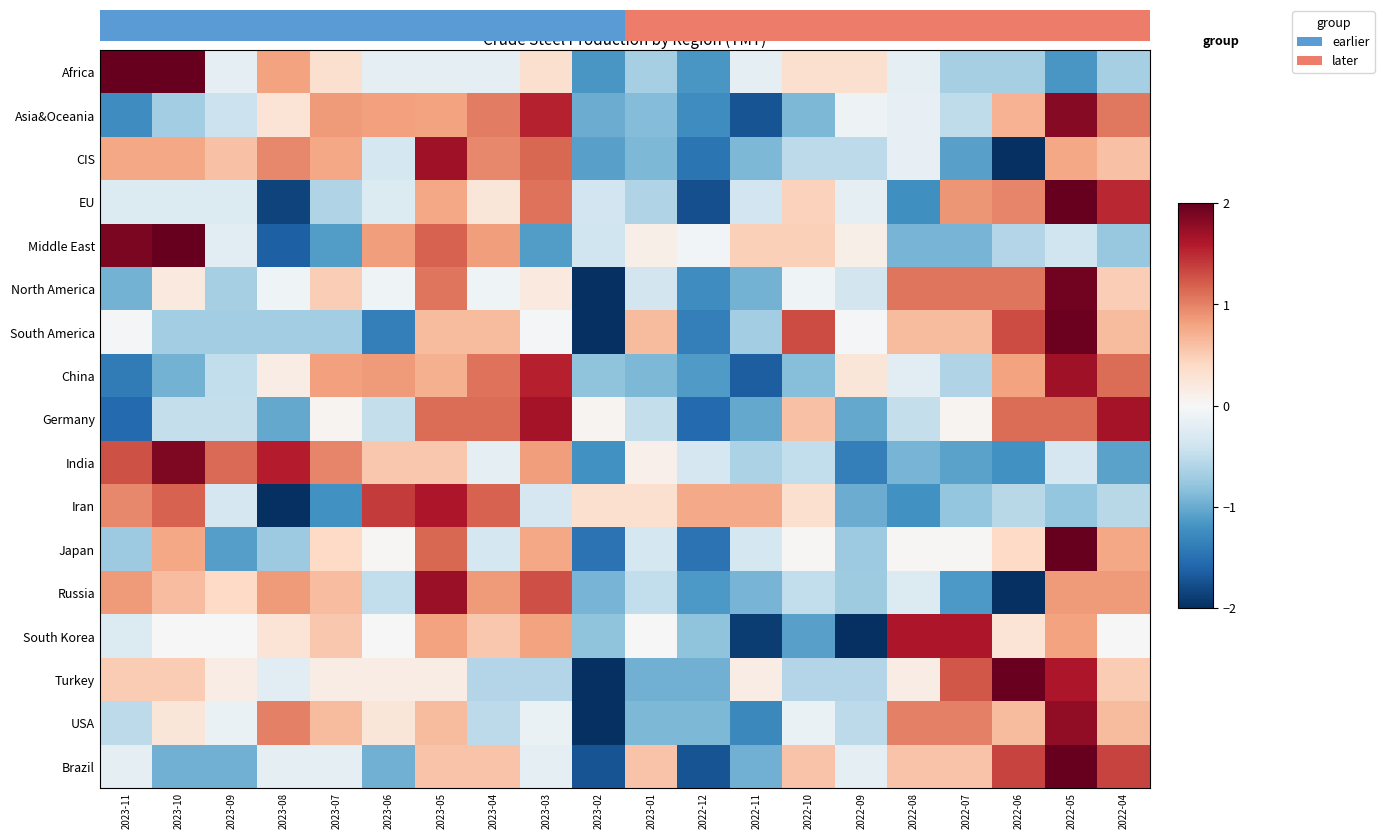

At how many categories does at least one series exceed 0?

20